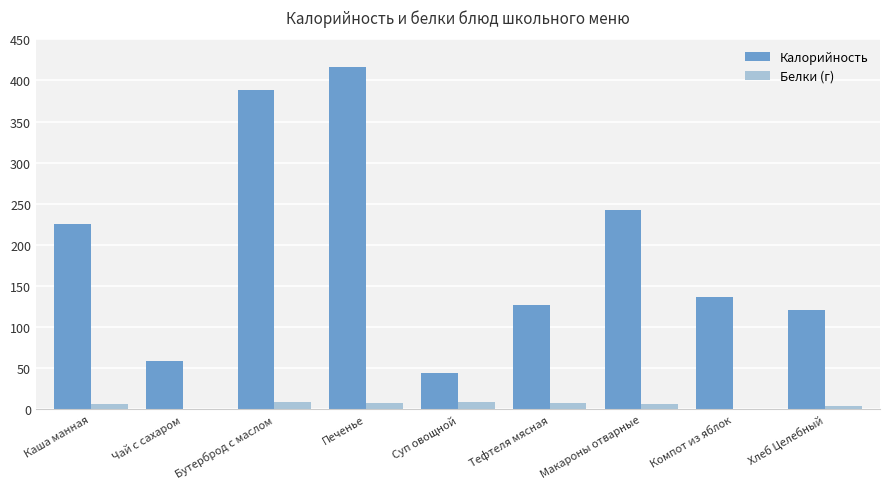

How many categories are shown in the chart?

9